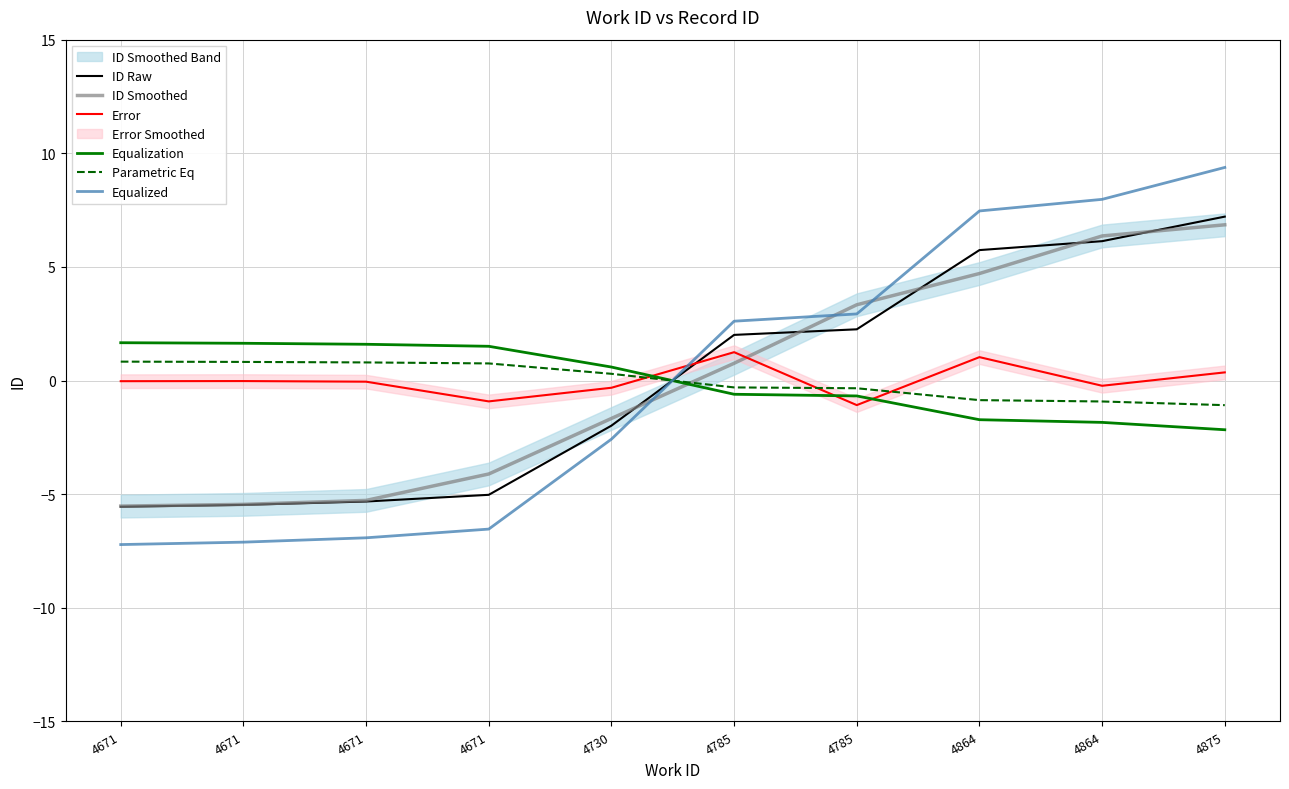

Reading left to right, extract all data points from this chart.

ID Raw: -5.6	-5.5	-5.3	-5.0	-2.0	2.0	2.3	5.7	6.1	7.2
ID Smoothed: -5.5	-5.4	-5.3	-4.1	-1.7	0.8	3.3	4.7	6.4	6.9
Error: -0.0	-0.0	-0.0	-0.9	-0.3	1.2	-1.1	1.0	-0.2	0.4
Equalization: 1.7	1.6	1.6	1.5	0.6	-0.6	-0.7	-1.7	-1.8	-2.2
Parametric Eq: 0.8	0.8	0.8	0.8	0.3	-0.3	-0.3	-0.9	-0.9	-1.1
Equalized: -7.2	-7.1	-6.9	-6.5	-2.6	2.6	2.9	7.5	8.0	9.4